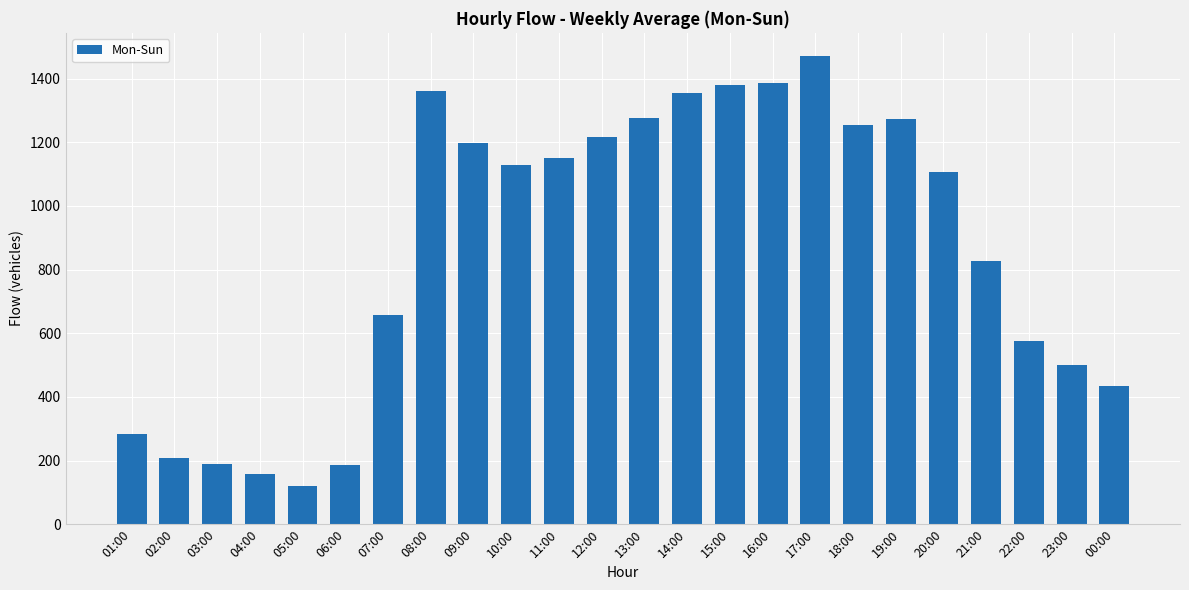

What is the difference between the maximum and minimum values?

1349